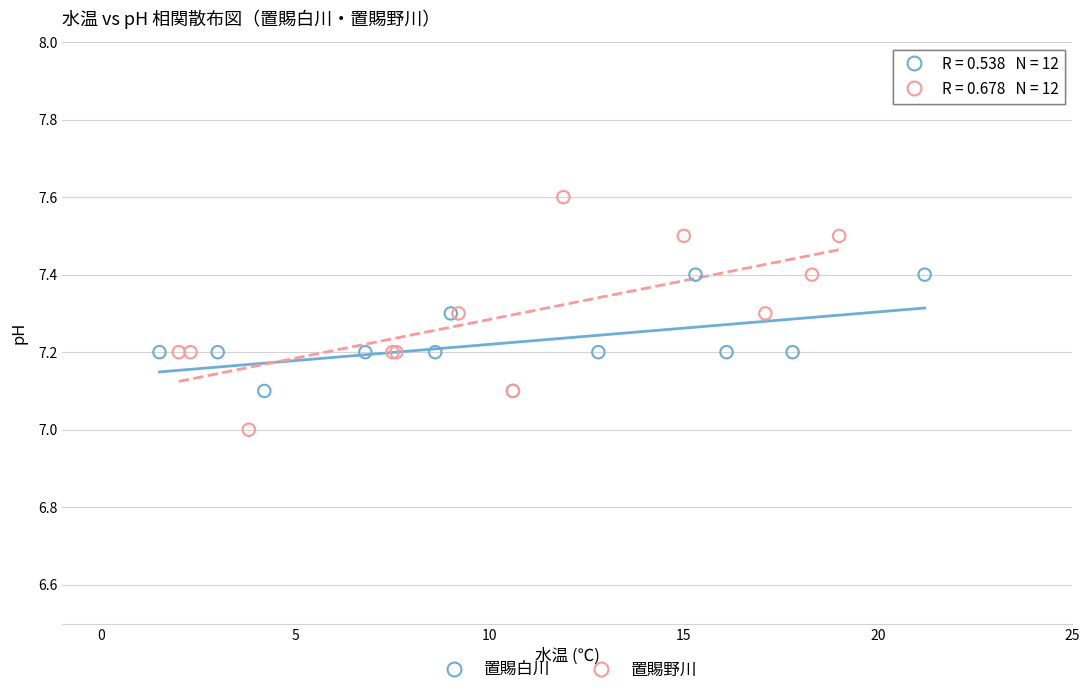

What are all the series names shown in the legend?

置賜白川, 置賜野川